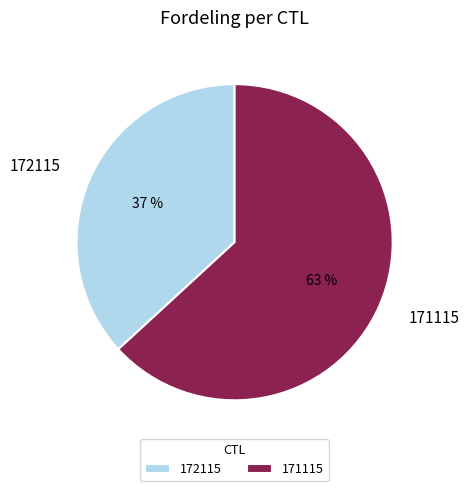

What is the ratio of the value at 171115 to the value at 172115?

1.7